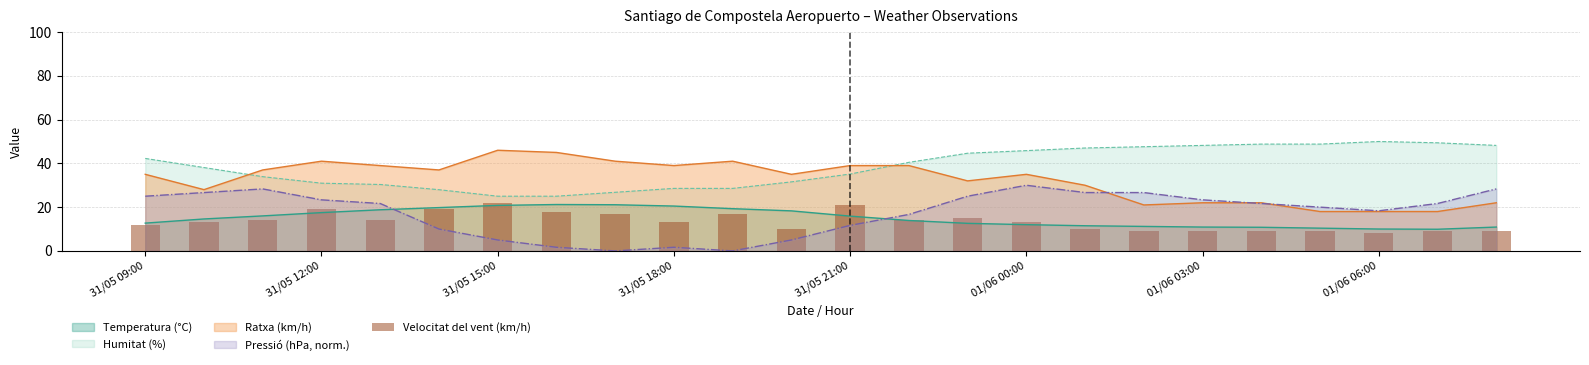

True or false: Temperatura (°C) and Humitat (%) cross at least once.

False